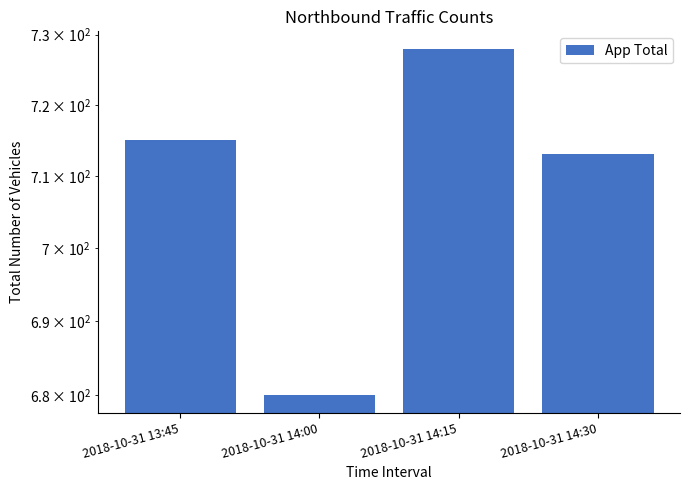

Reading right to left, extract all data points from this chart.

713	728	680	715